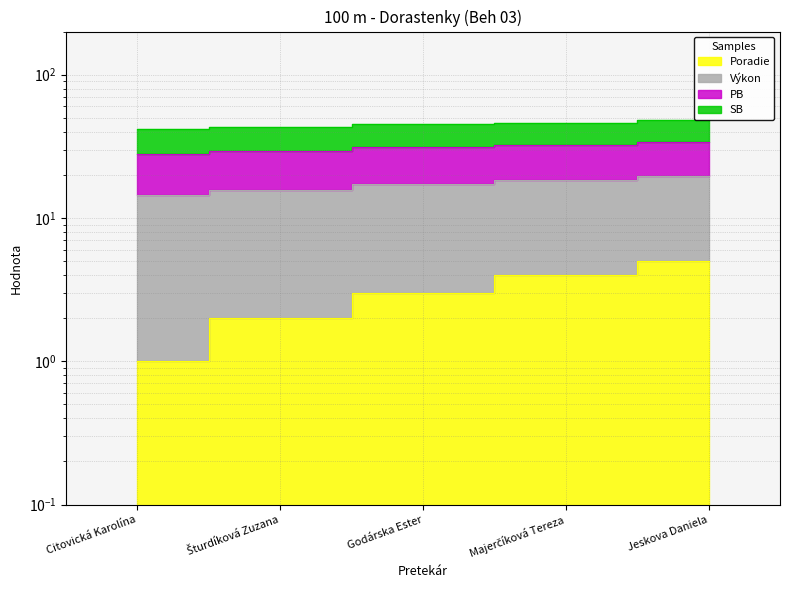

What is the spread (max minus min) of values at Majerčíková Tereza?

42.2